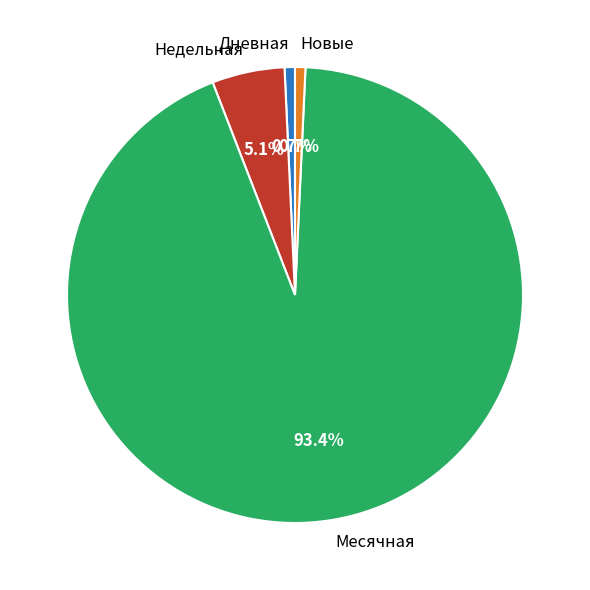

Between Новые and Месячная, which is larger?

Месячная